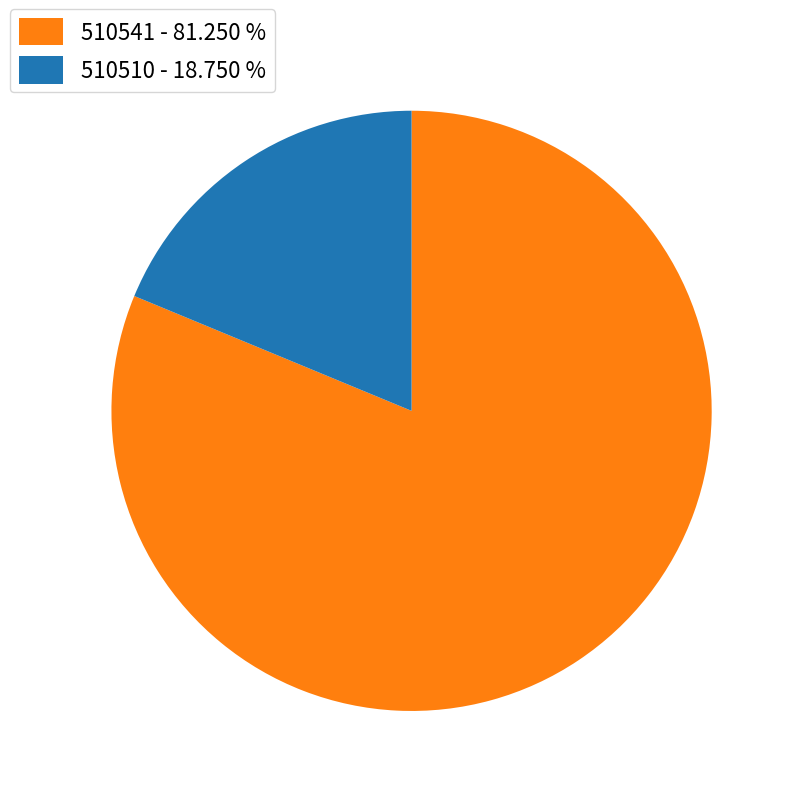

How many slices are in this pie chart?

2